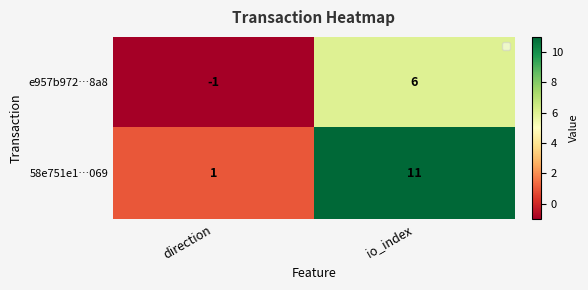

Which label corresponds to the largest value in the chart?

io_index